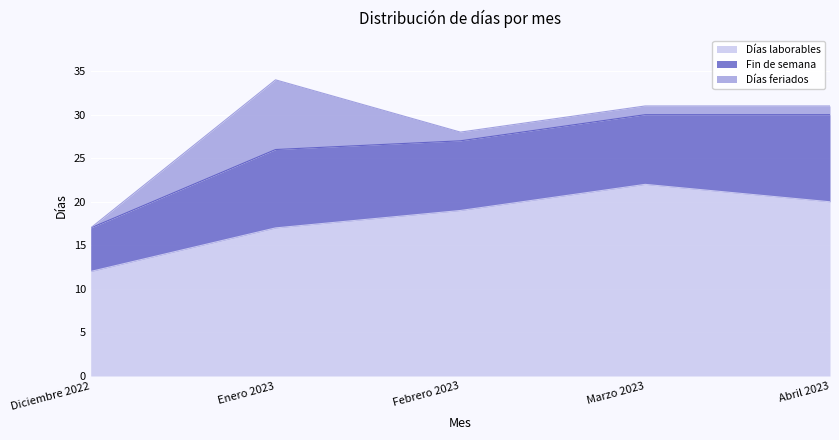

At which label is Días laborables closest to 17?

Enero 2023